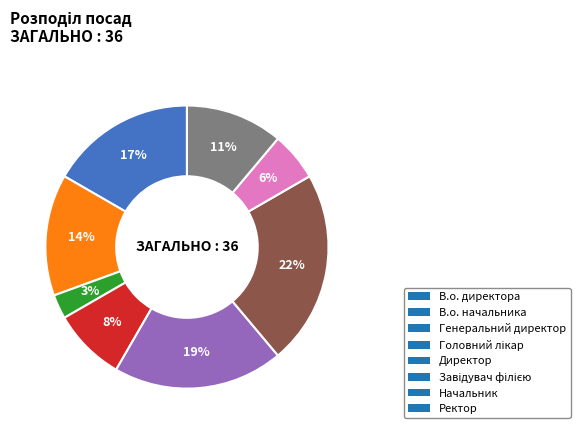

How many slices are in this pie chart?

8